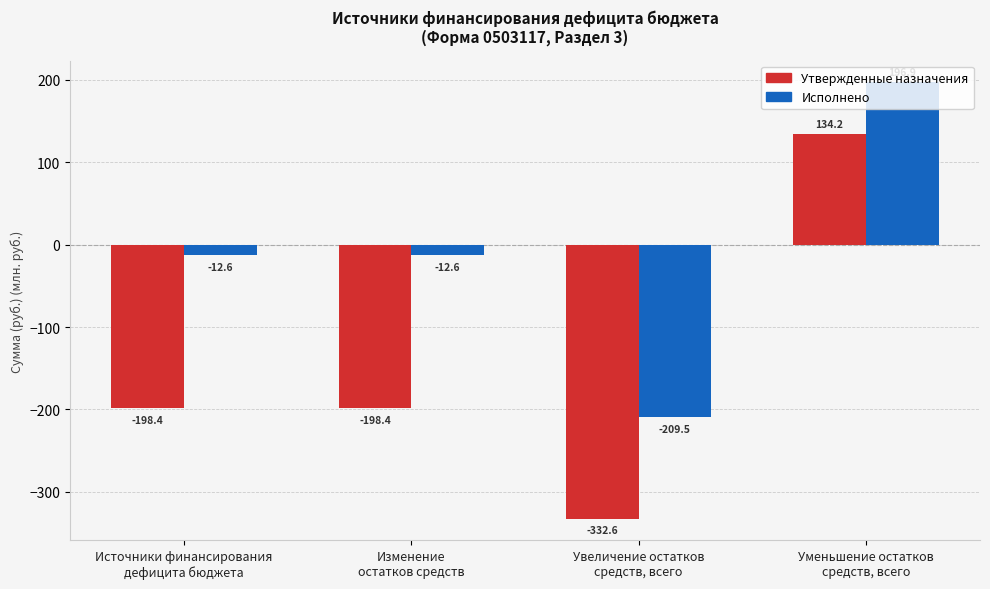

At which label does Утвержденные назначения first exceed -198?

Уменьшение остатков
средств, всего